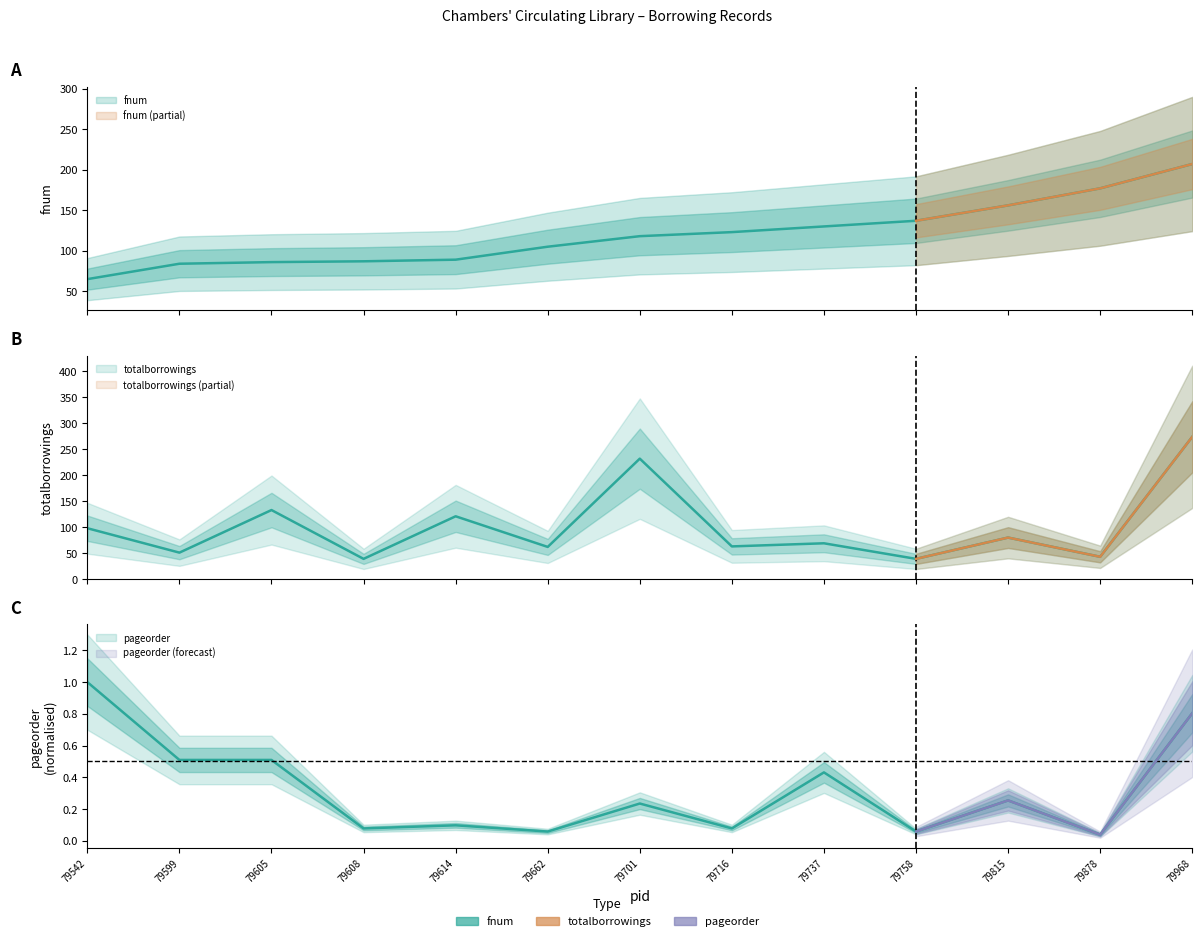

True or false: fnum has a value of 130.0 at 79737.

True